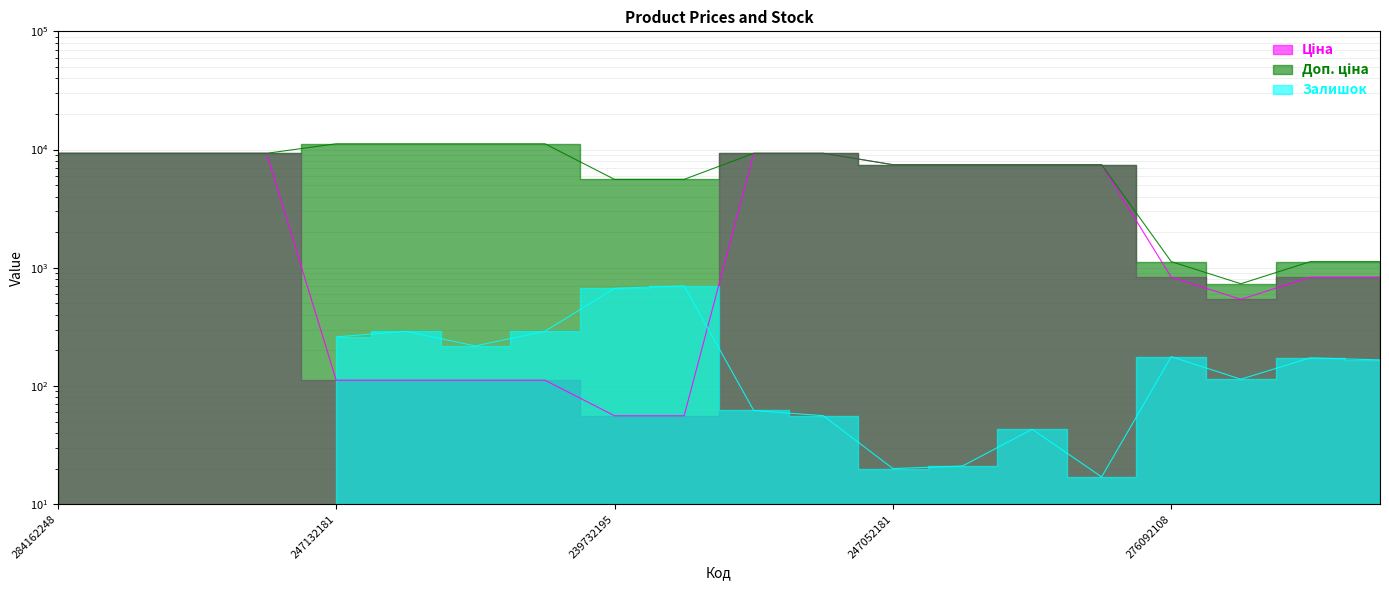

Which has a higher value, 276092108 or 247052180?

247052180